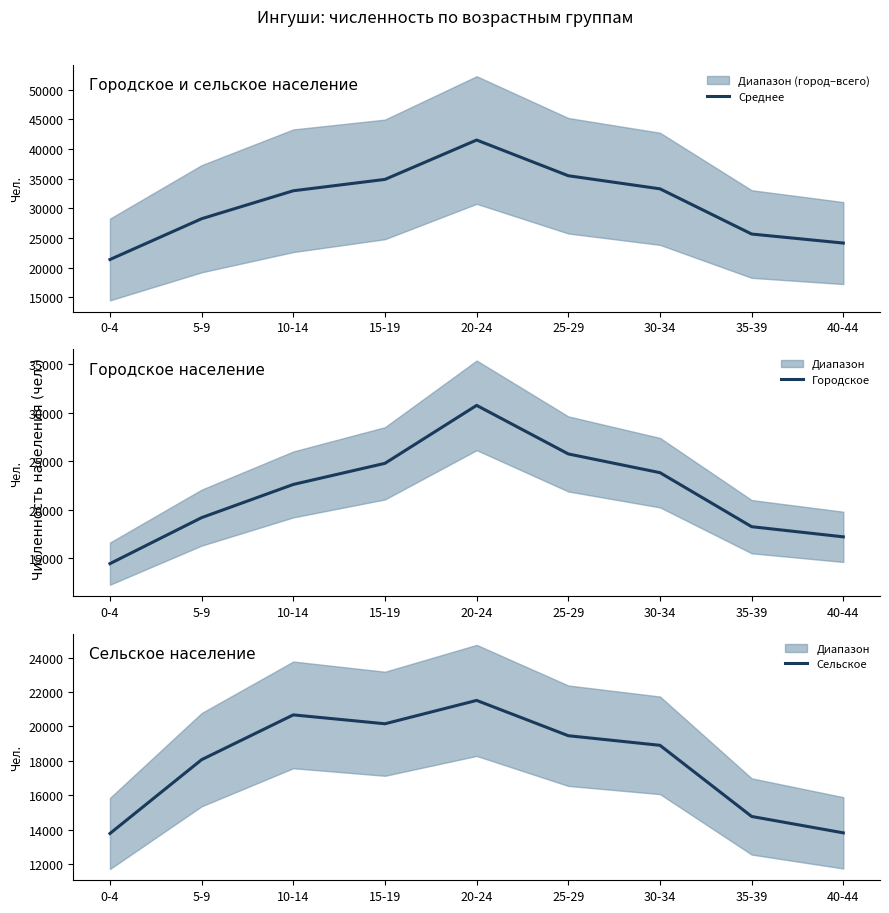

What is the label of the 2nd point from the right?

35-39